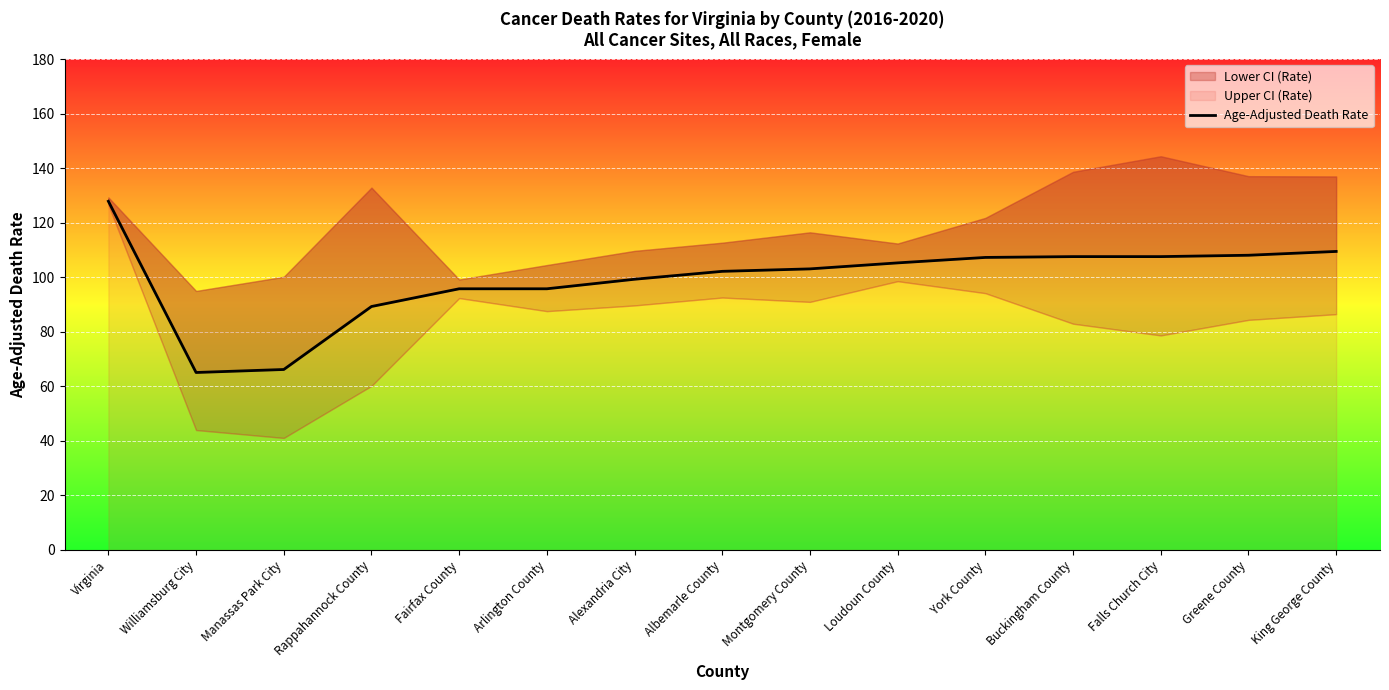

What is the minimum value shown in the chart?

65.1